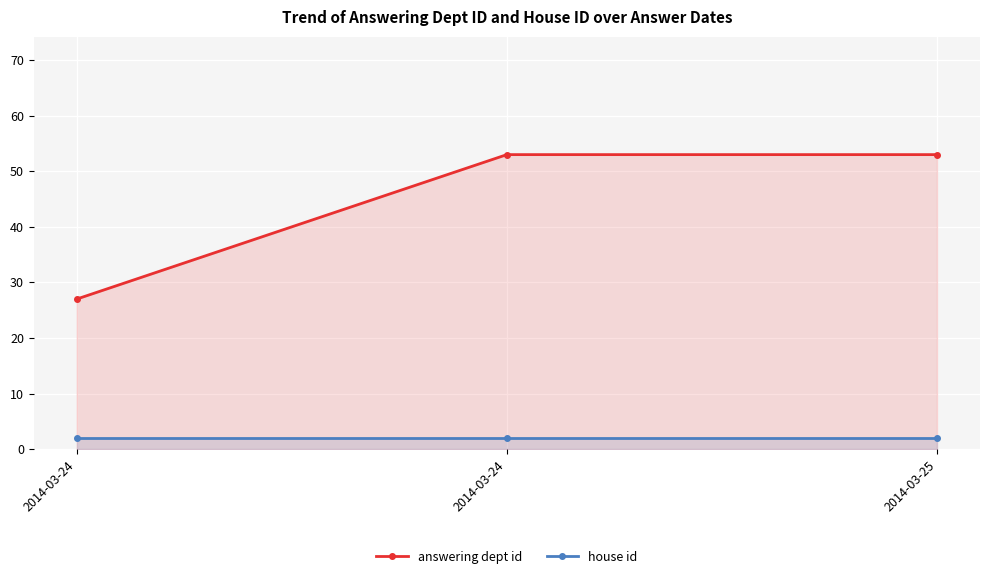

Reading left to right, what are all the values shown in this chart?

answering dept id: 27	53	53
house id: 2	2	2